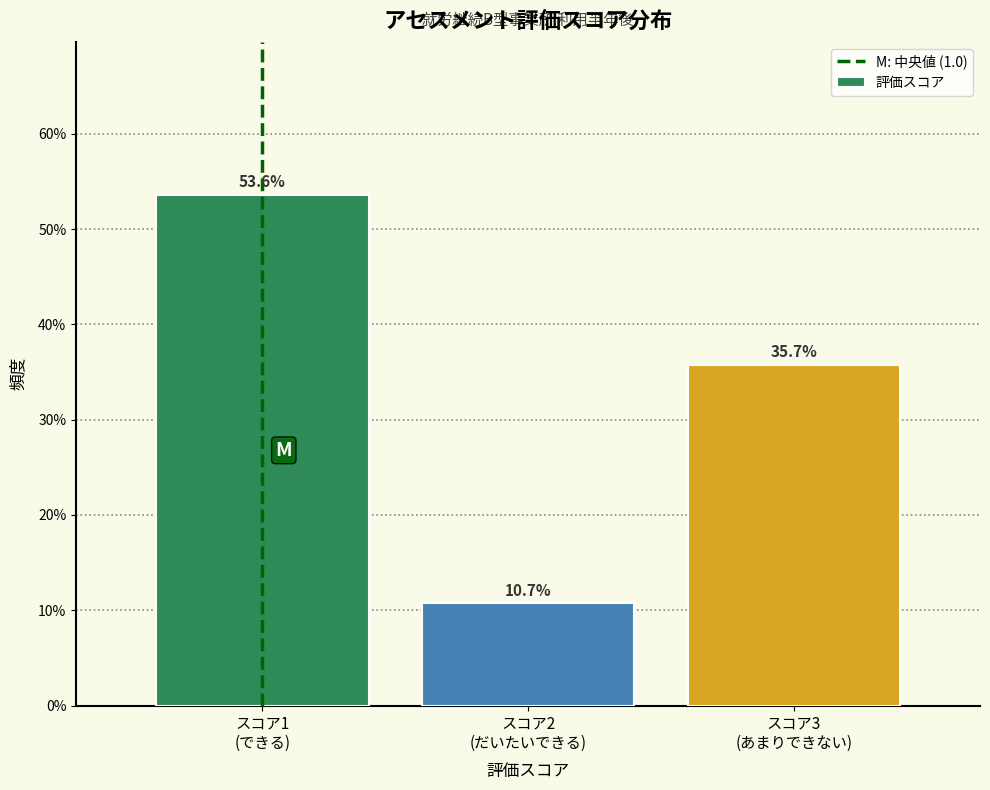

Does the chart contain any negative values?

No